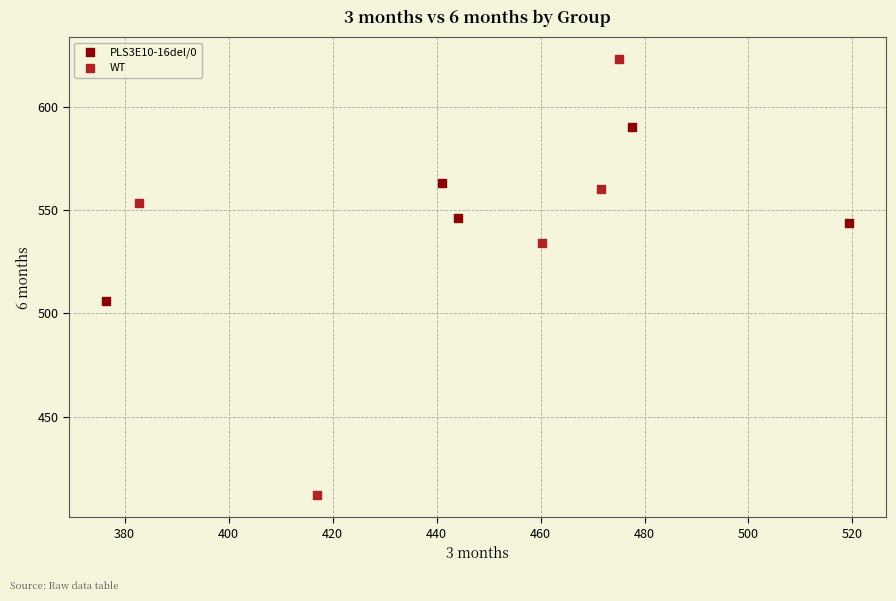

Which series has the largest Y range (max minus min)?

WT